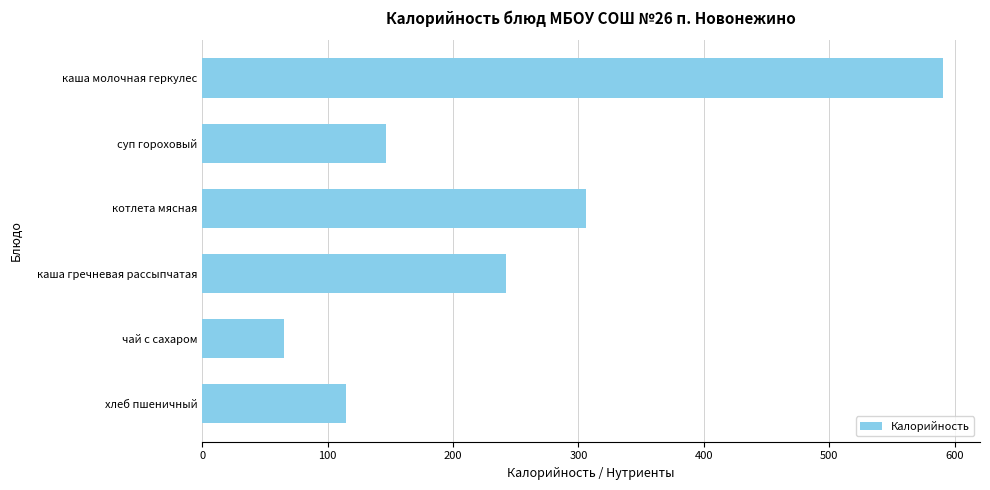

Between каша молочная геркулес and суп гороховый, which is larger?

каша молочная геркулес